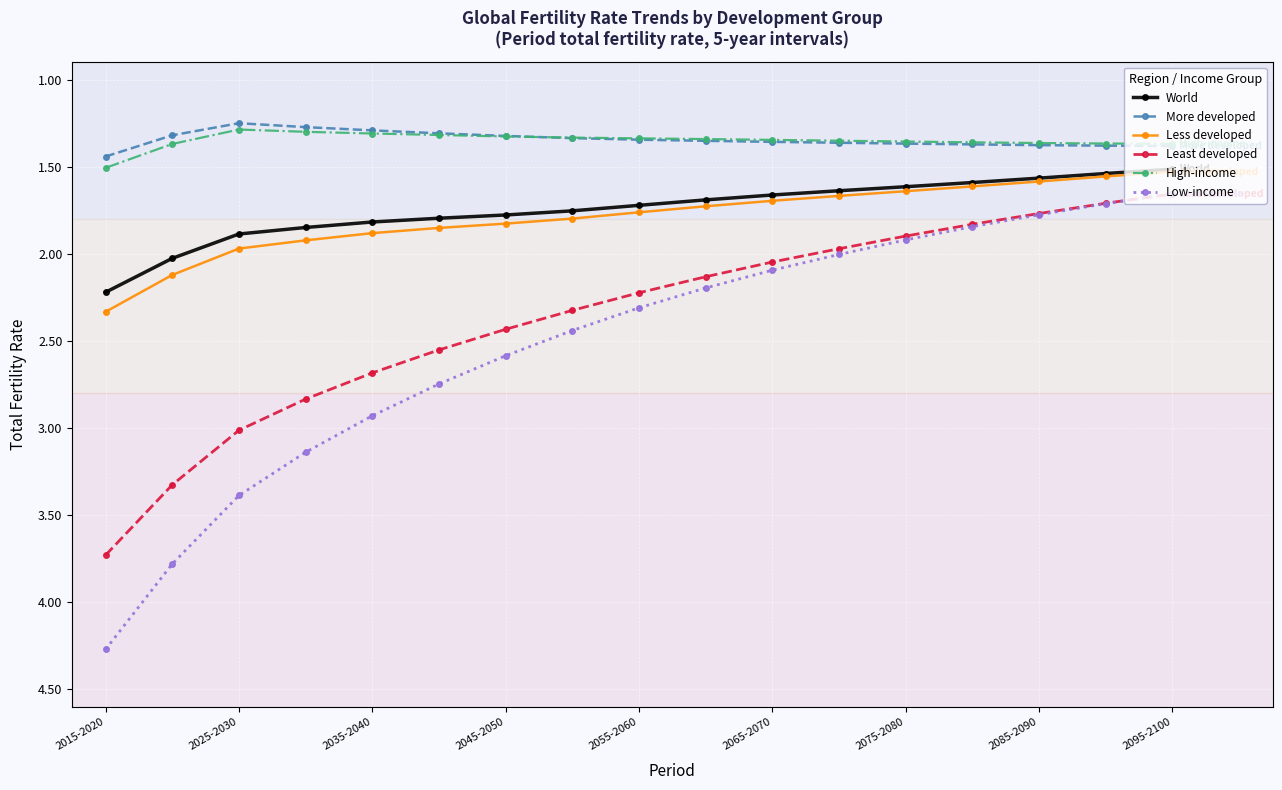

True or false: High-income and Less developed intersect in this chart.

False